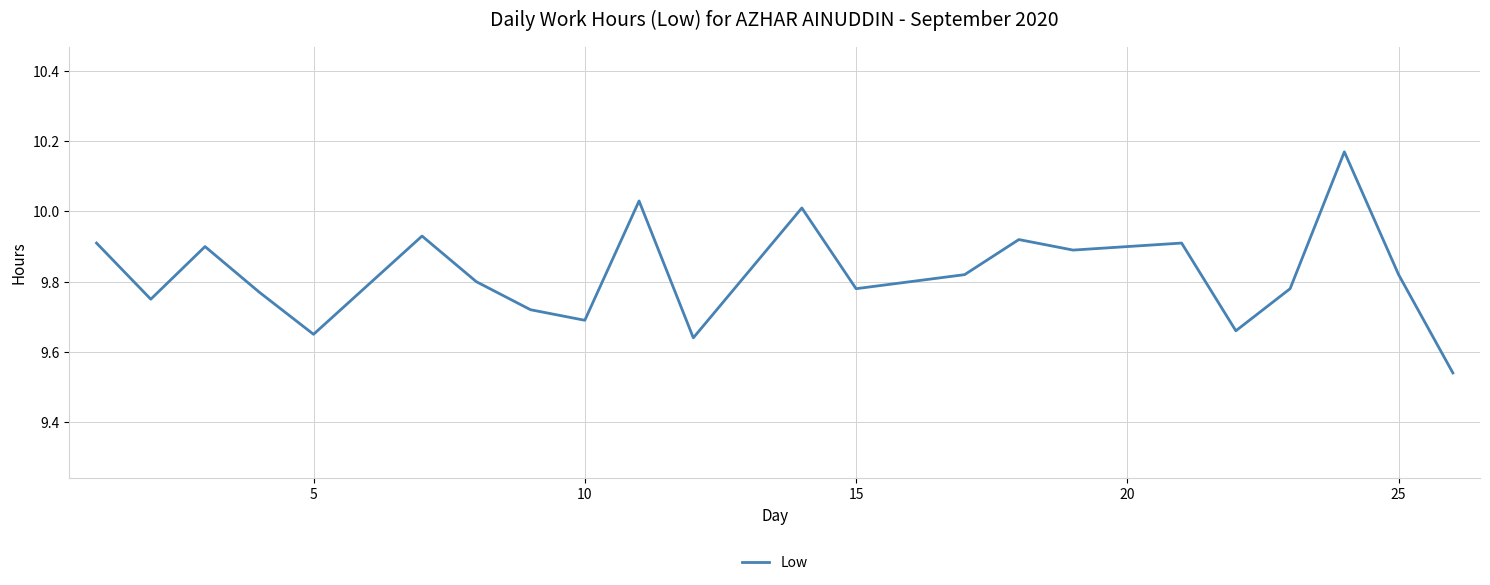

Is this an area chart (filled region under the line)?

No